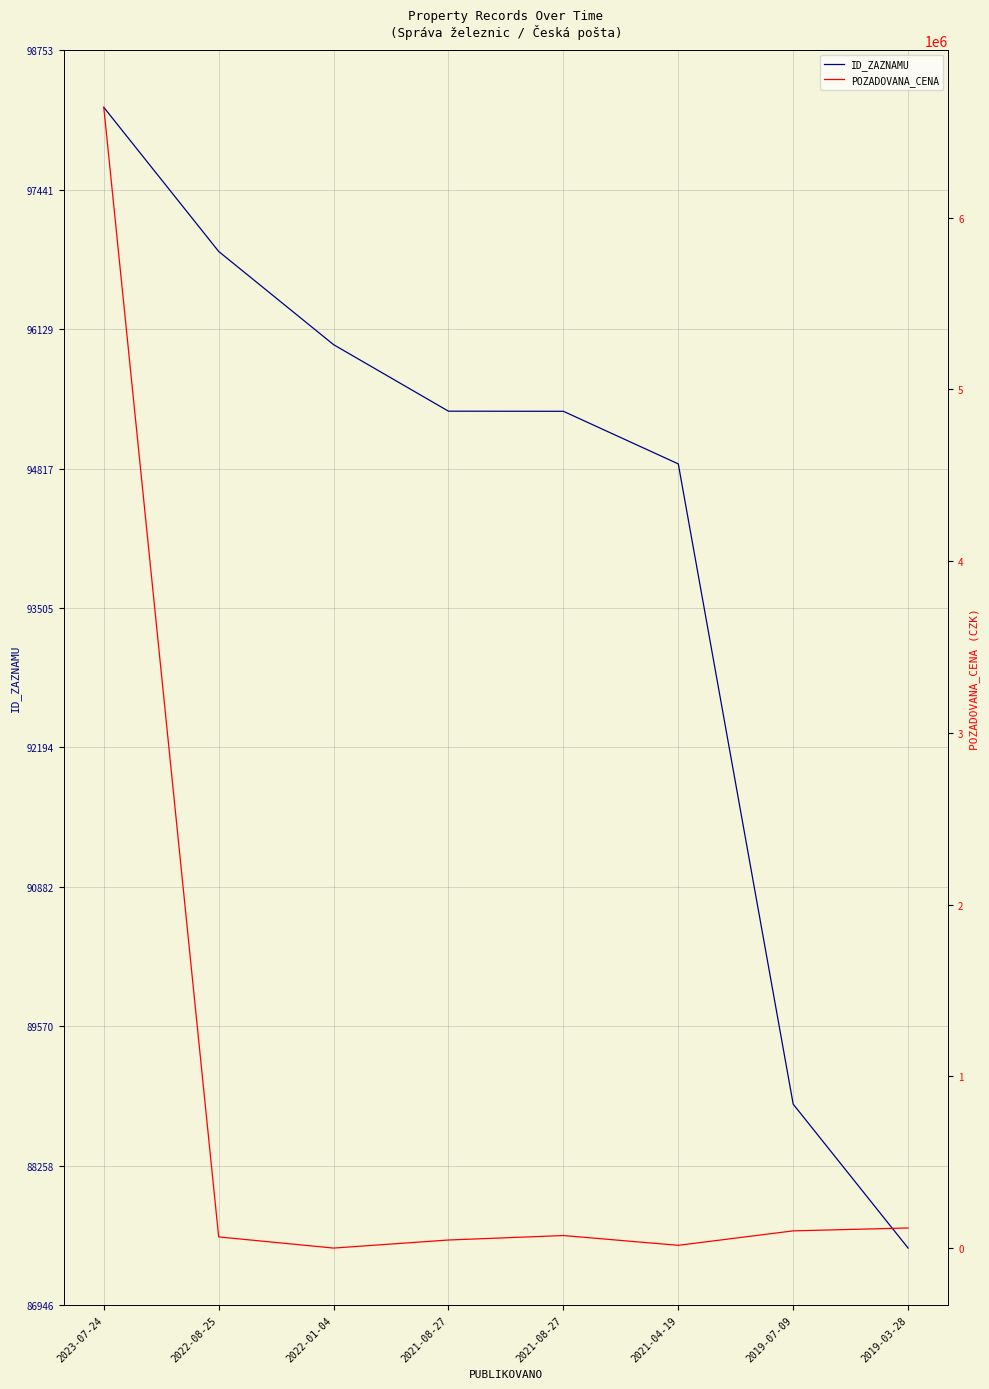

Is it true that ID_ZAZNAMU equals 51126 at 2021-04-19?

False